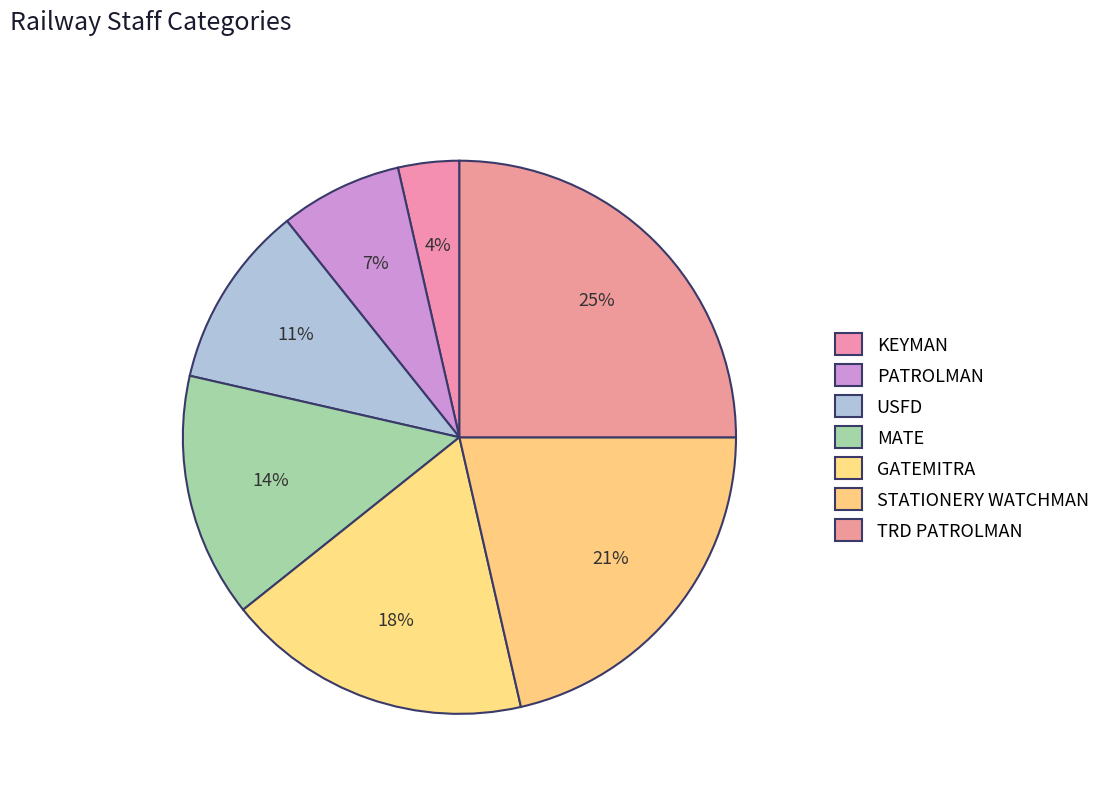

How many slices are in this pie chart?

7